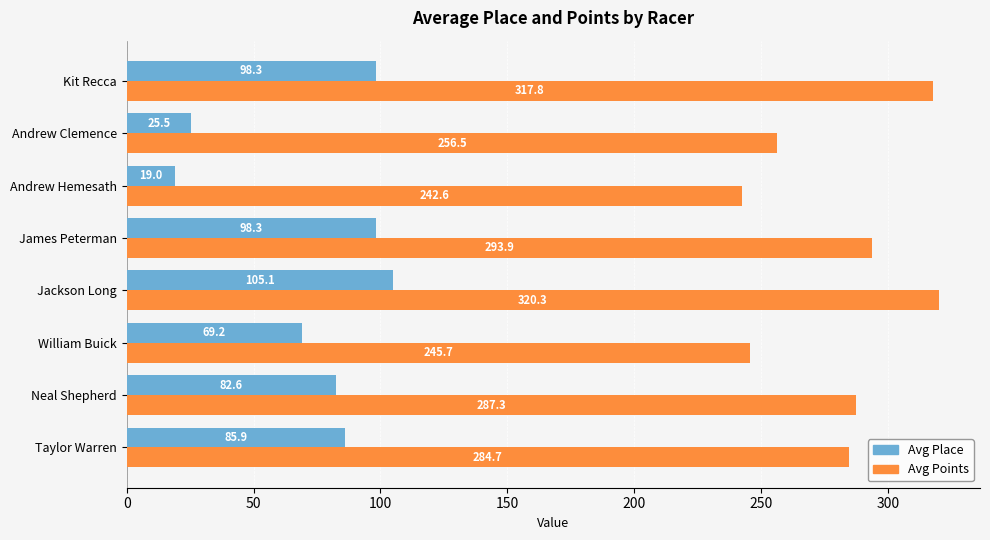

How many categories are shown in the chart?

8